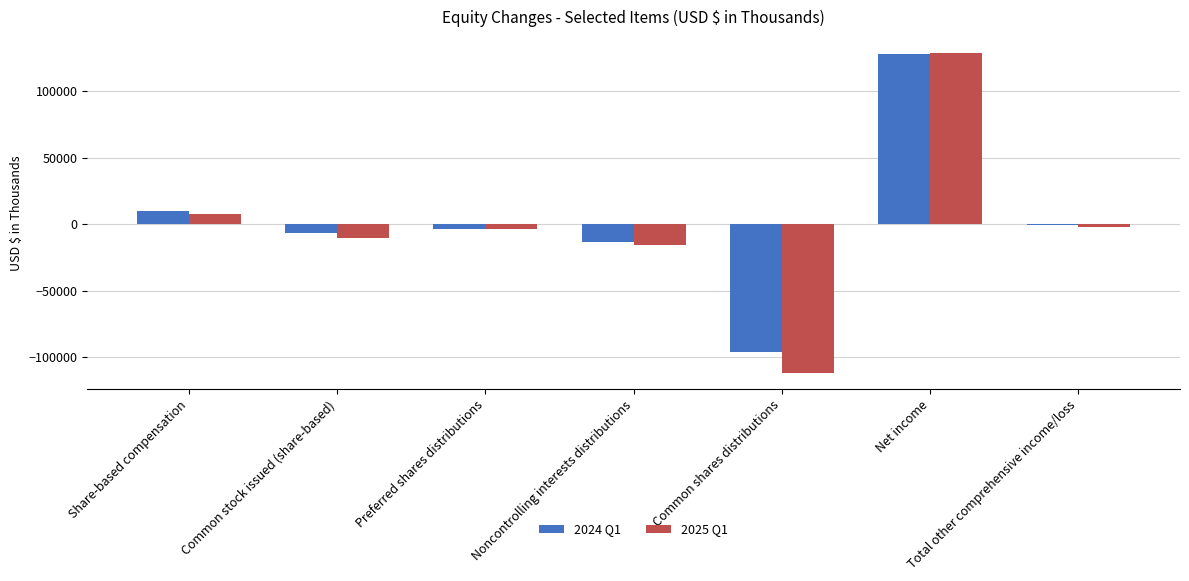

What is the maximum value shown in the chart?

128713